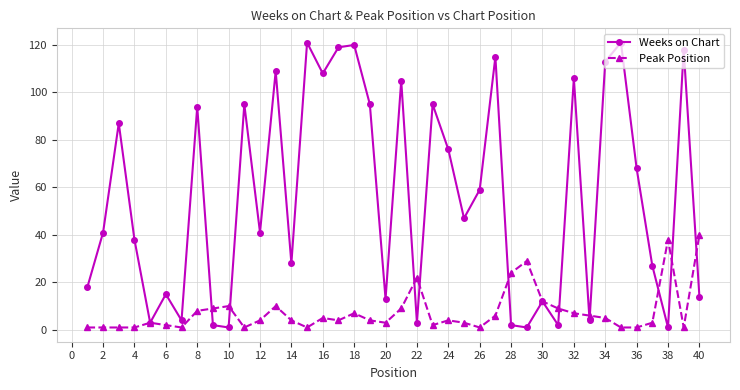

In Weeks on Chart, how many points are higher than both neighbors (excluding endpoints)?

14